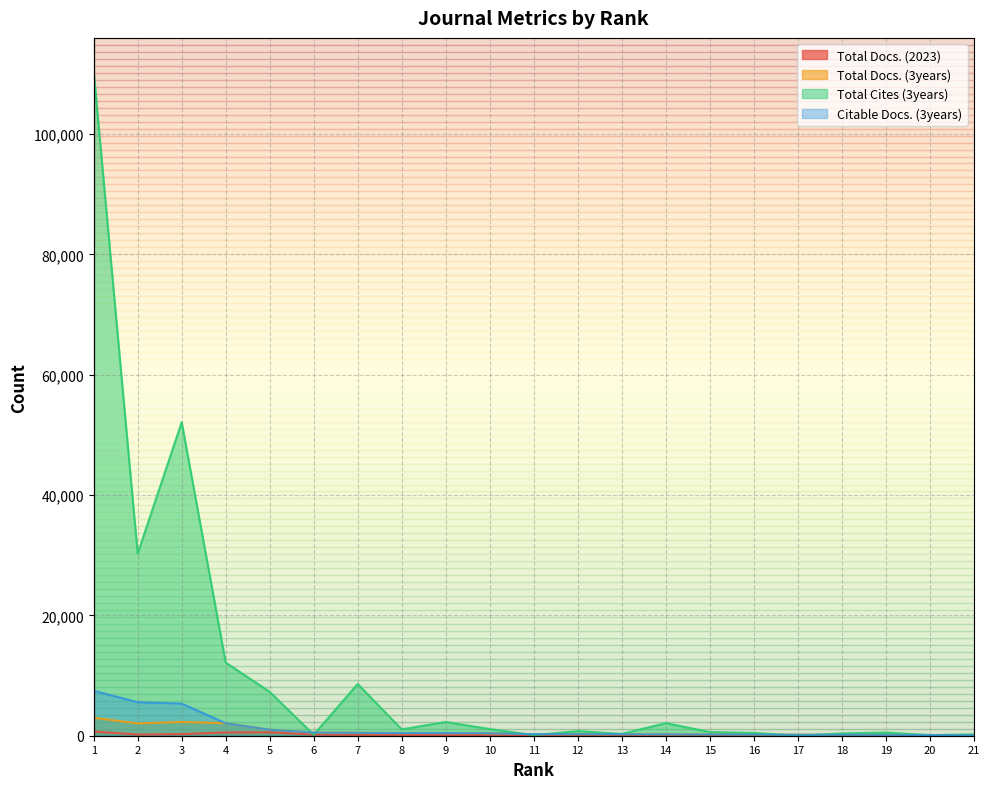

Where do Citable Docs. (3years) and Total Cites (3years) first cross each other?

5 and 6